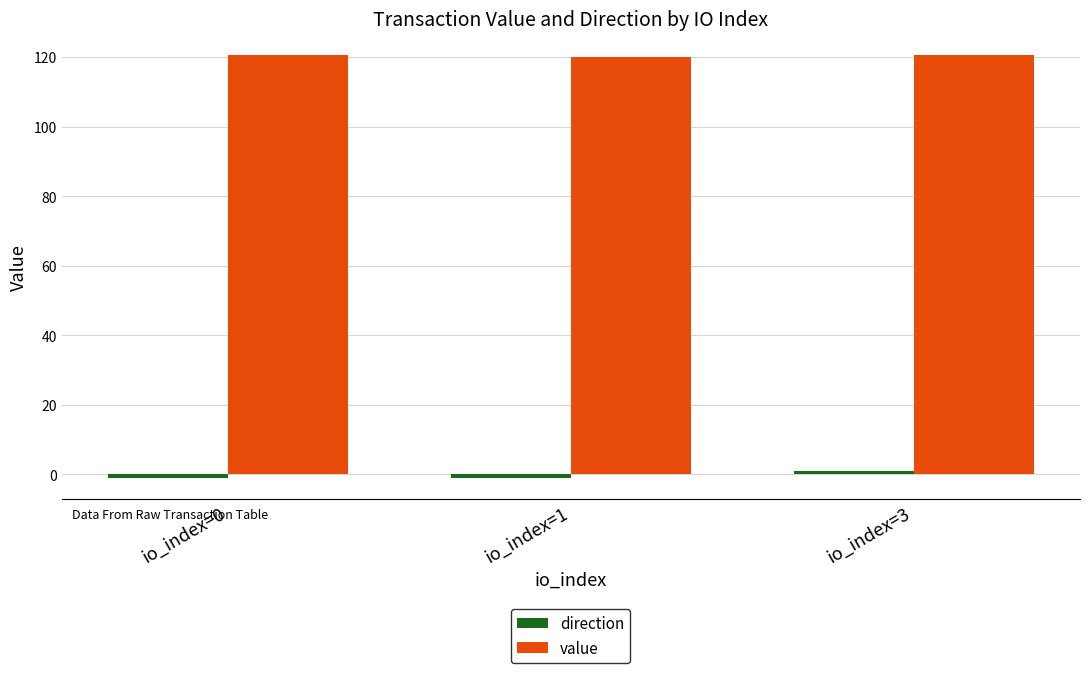

The value series shows 120.7 at io_index=0. True or false?

True